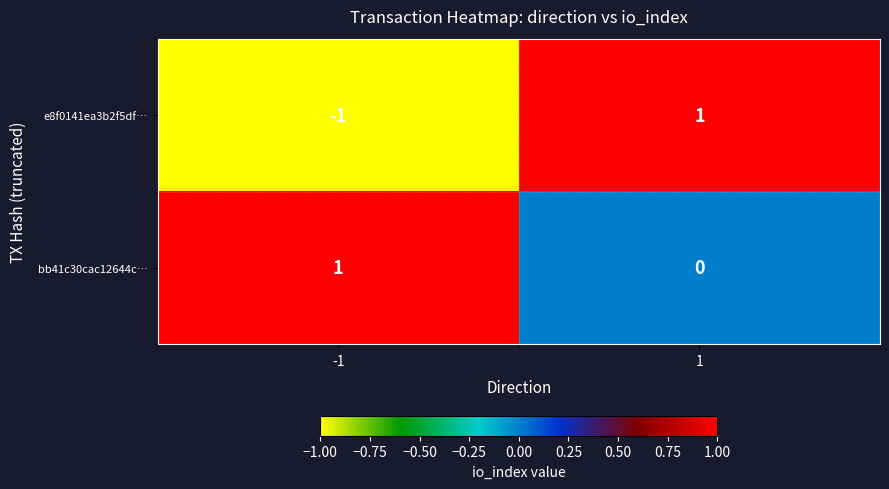

At which category is the sum across all series the highest?

1